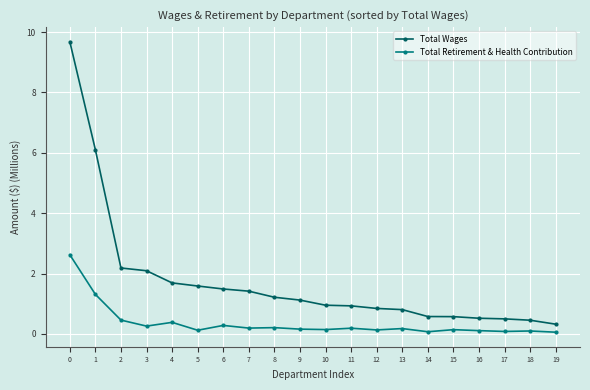

What is the difference between the maximum and minimum values in the Total Wages series?

9.4